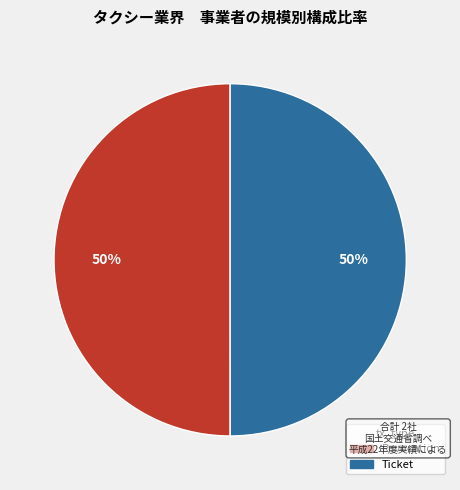

To the nearest percent, what is the combined percentage of Revocation and Ticket?

100%